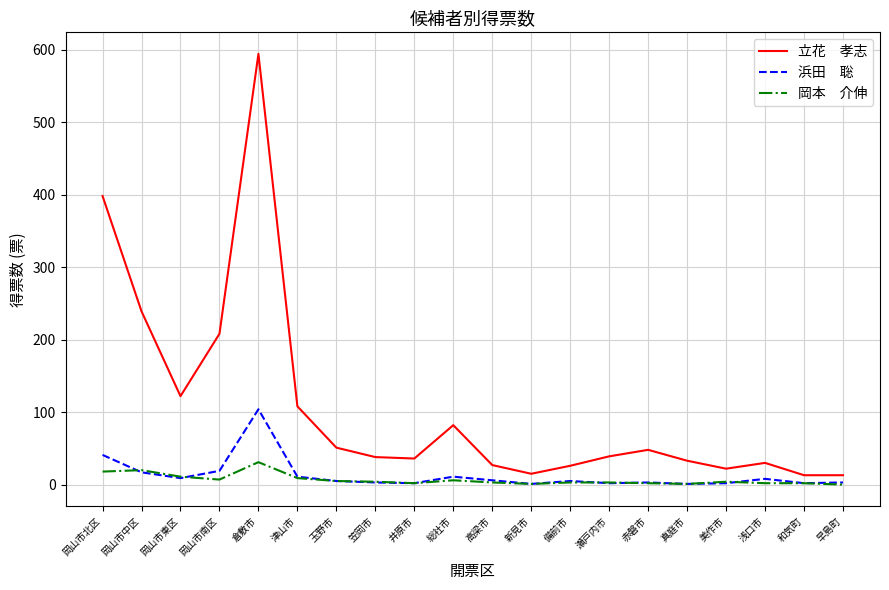

Which label corresponds to the largest value in the chart?

倉敷市